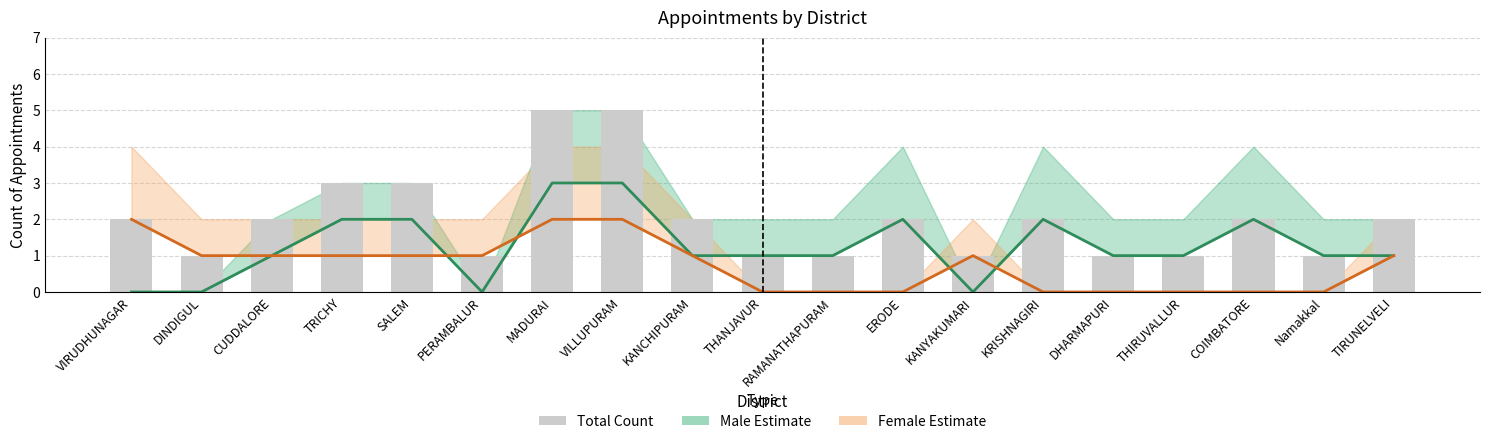

How many data points in Total (bars) are less than 2?

8